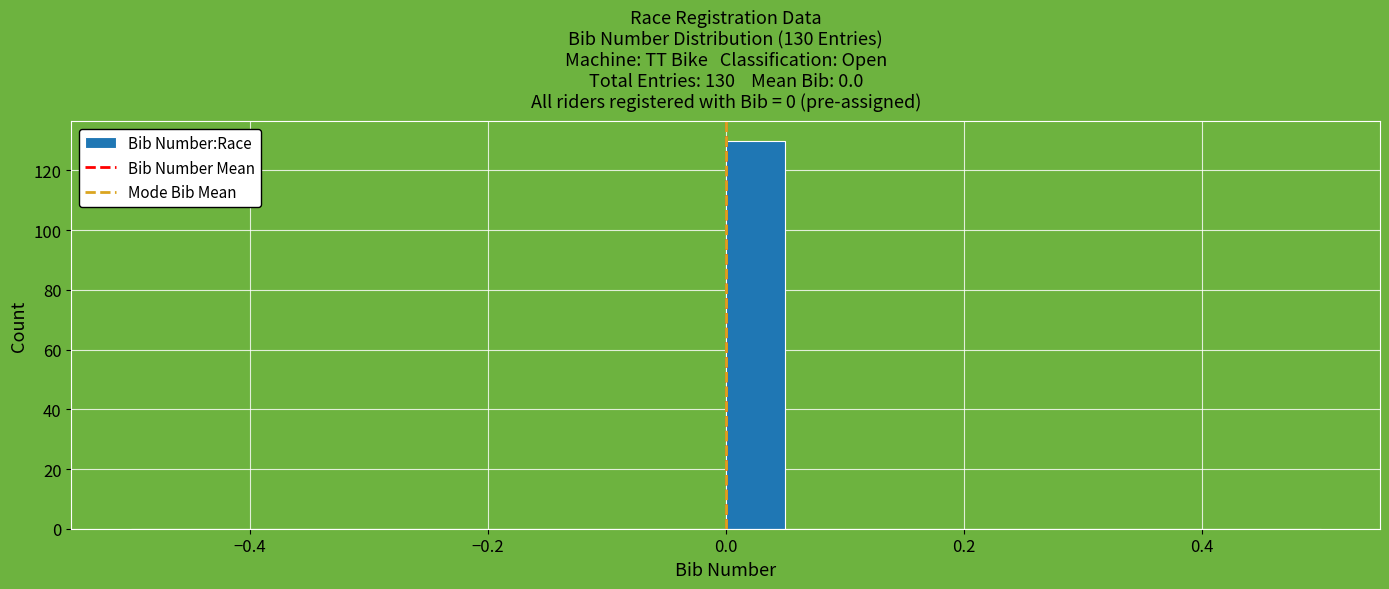

Around what value on the x-axis is the tallest bar? Give the approximate position of its centre, as read against the axis.

0.02